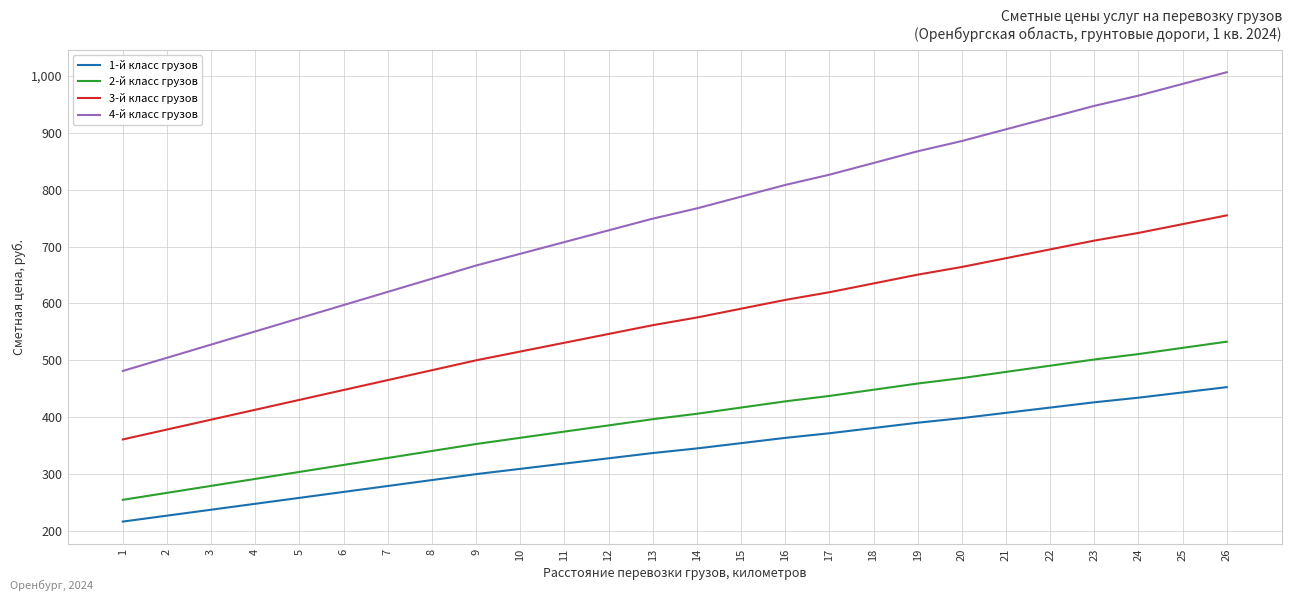

Which category has the highest value in the 3-й класс грузов series?

26